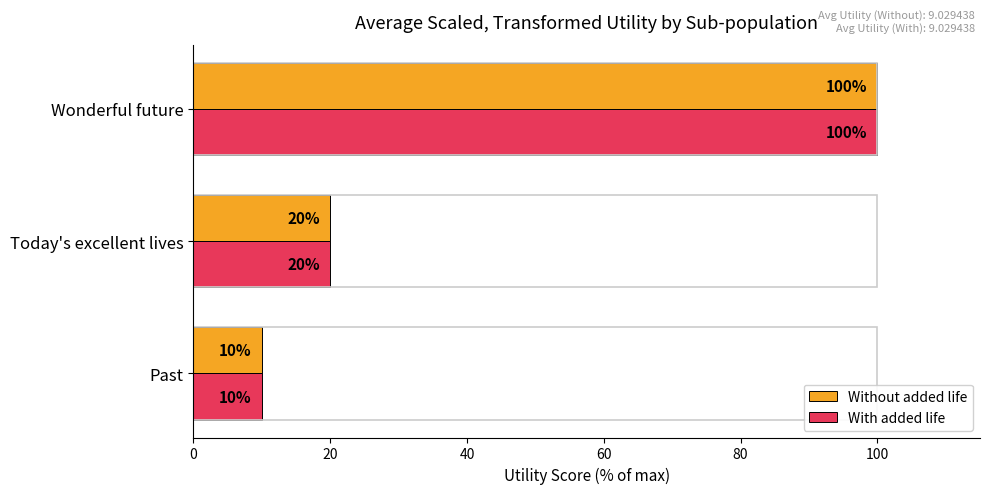

At which category is the sum across all series the highest?

Wonderful future